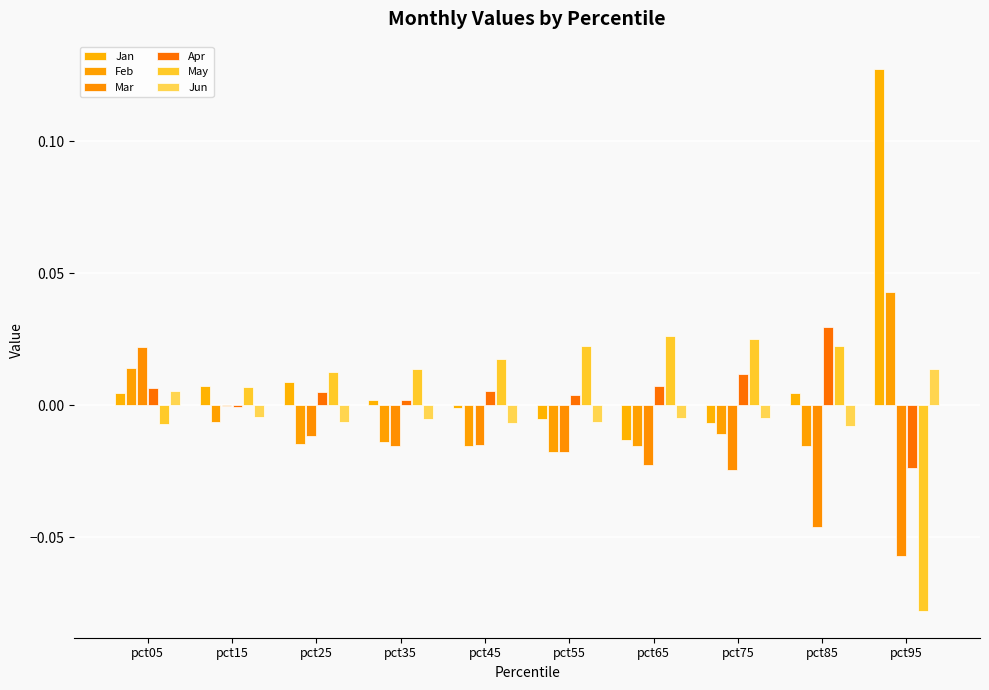

What are all the series names shown in the legend?

Jan, Feb, Mar, Apr, May, Jun